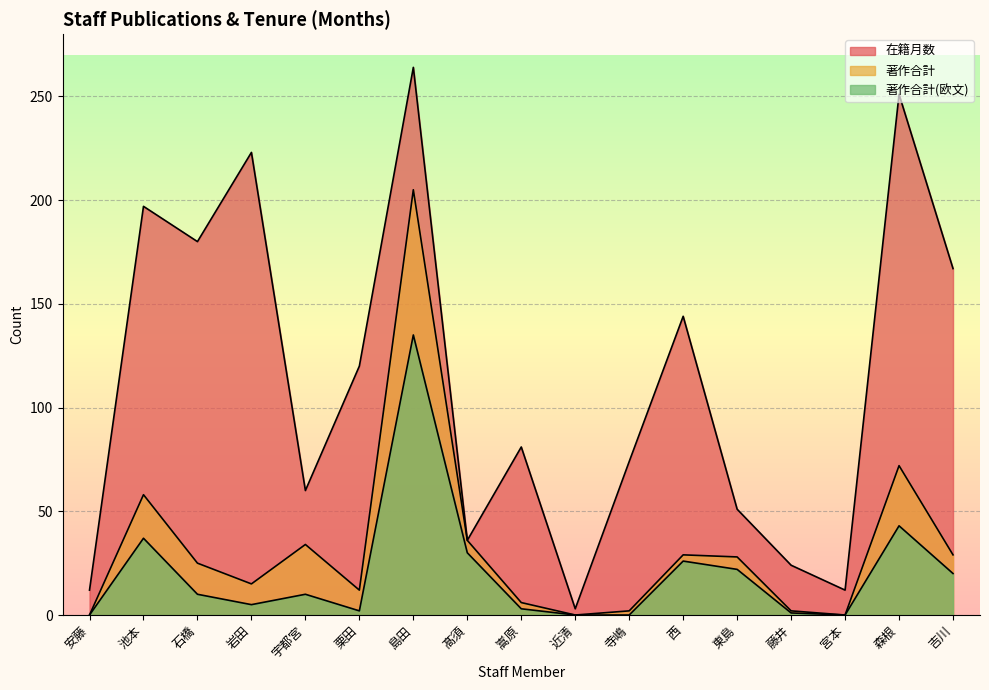

Which label corresponds to the largest value in the chart?

島田